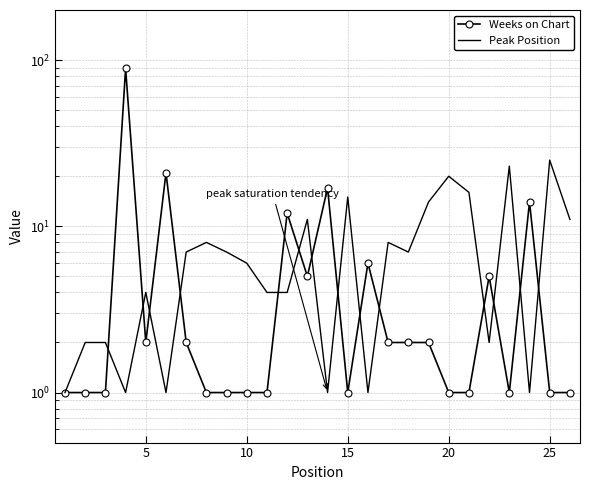

The Weeks on Chart series shows 1 at 10. True or false?

False